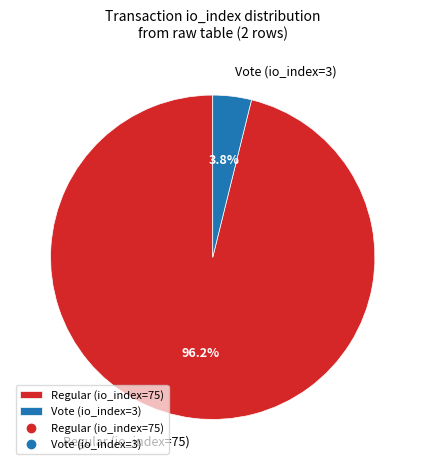

How many segments does this pie chart have?

2